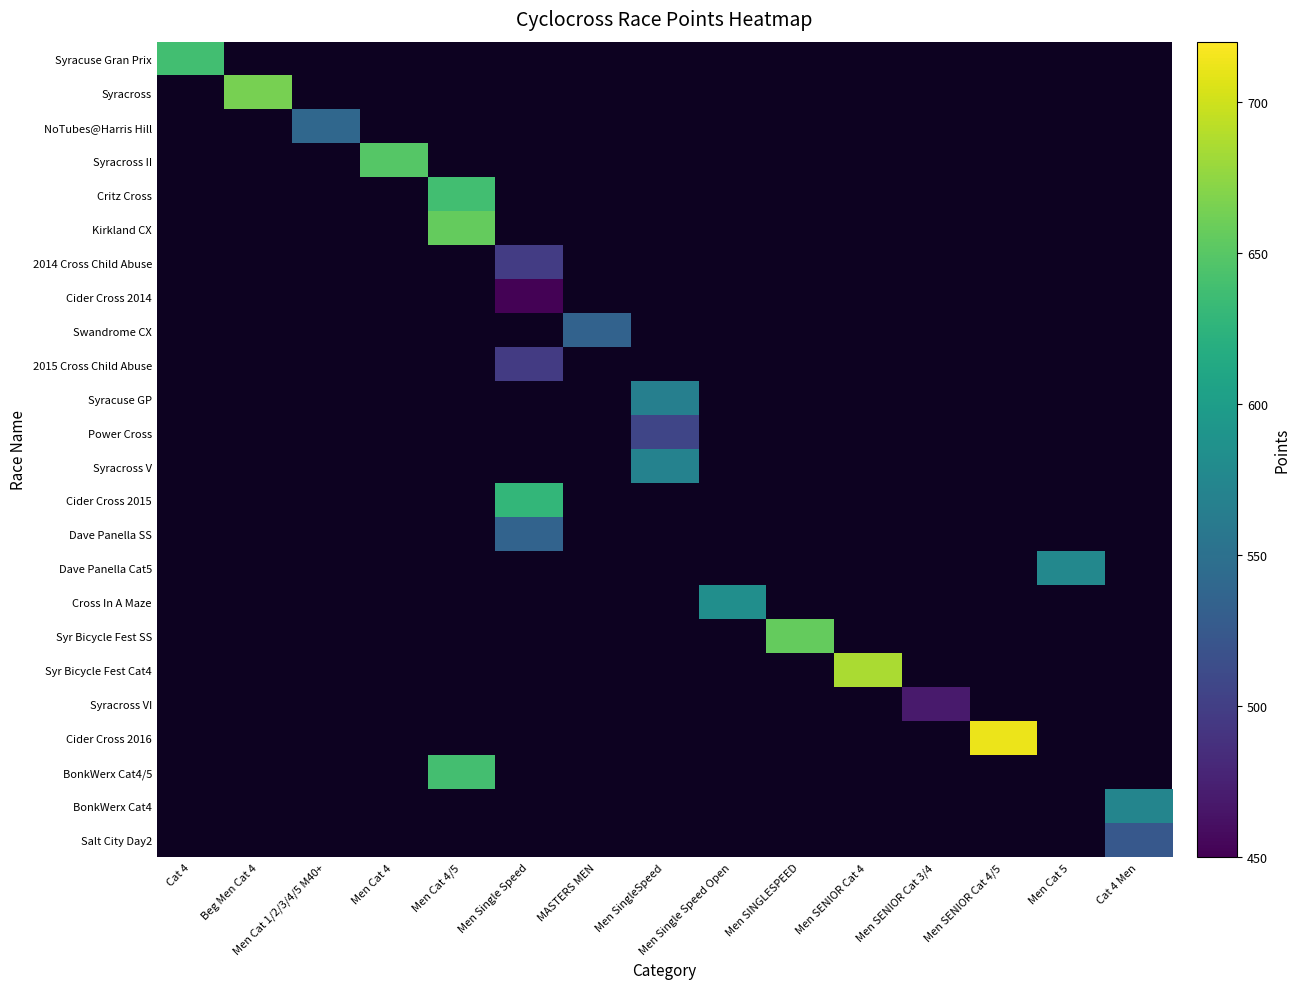

At which category does the chart reach its peak across all series?

Men SENIOR Cat 4/5